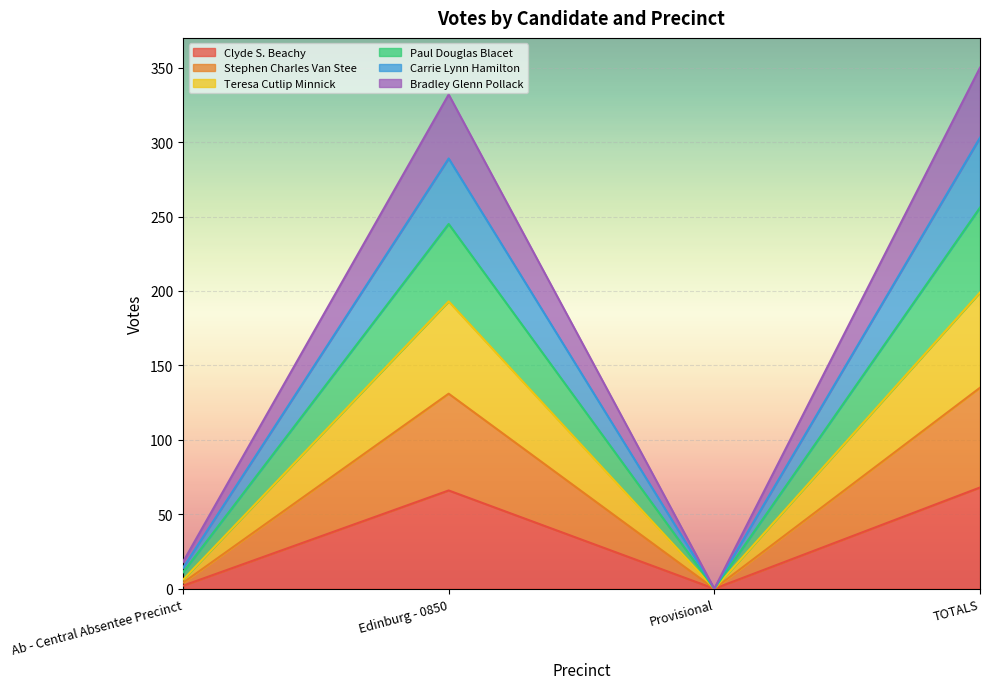

Between Ab - Central Absentee Precinct and Provisional, which is larger?

Ab - Central Absentee Precinct